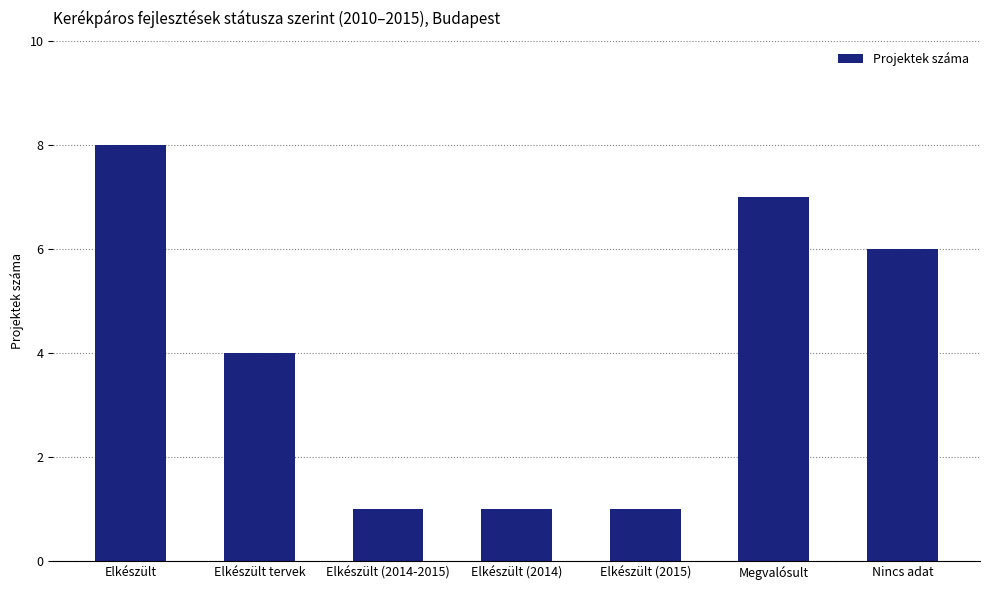

How many categories are shown in the chart?

7